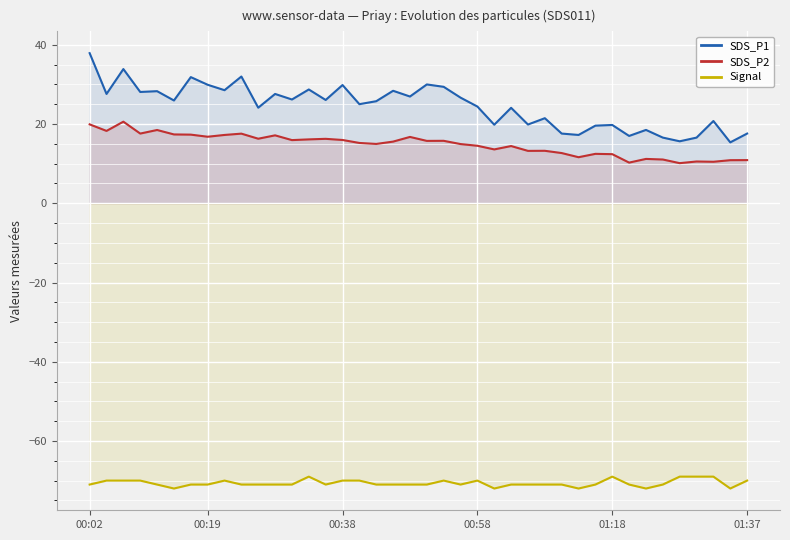

What is the minimum value shown in the chart?

-72.0